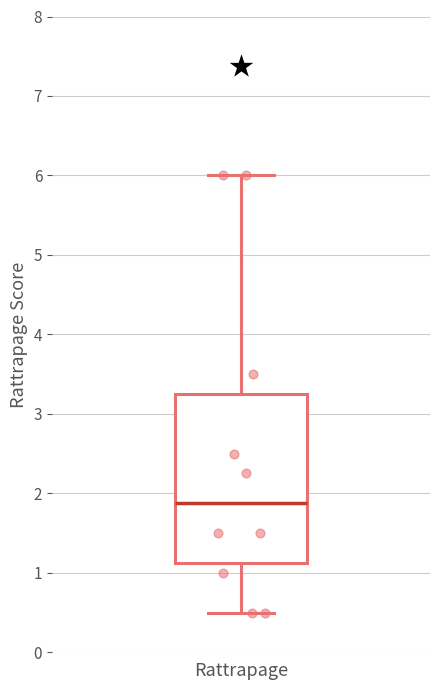

Where does the upper whisker of the box for Rattrapage end on the y-axis? The values are not printed on the chart, so give them approximately, as read against the axis.

6.0